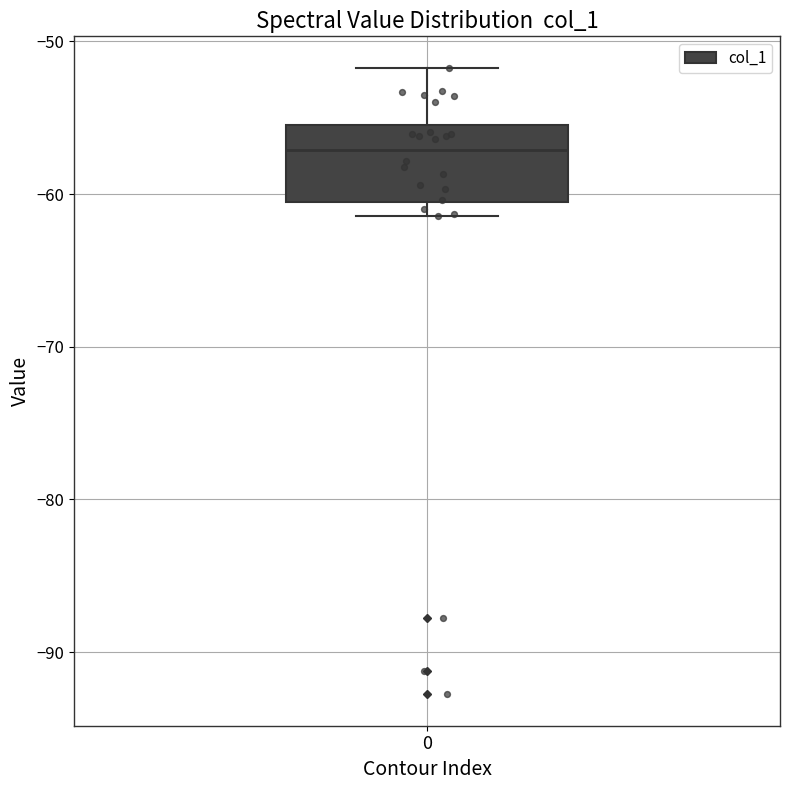

Read this box plot against the y-axis: the position of the median line, the range covered by the box, and the ends of both whiskers. The values are not printed on the chart, so give them approximately, as read against the axis.

median -57, box -61 to -55, whiskers -61 (just below the box's lower edge) to -52